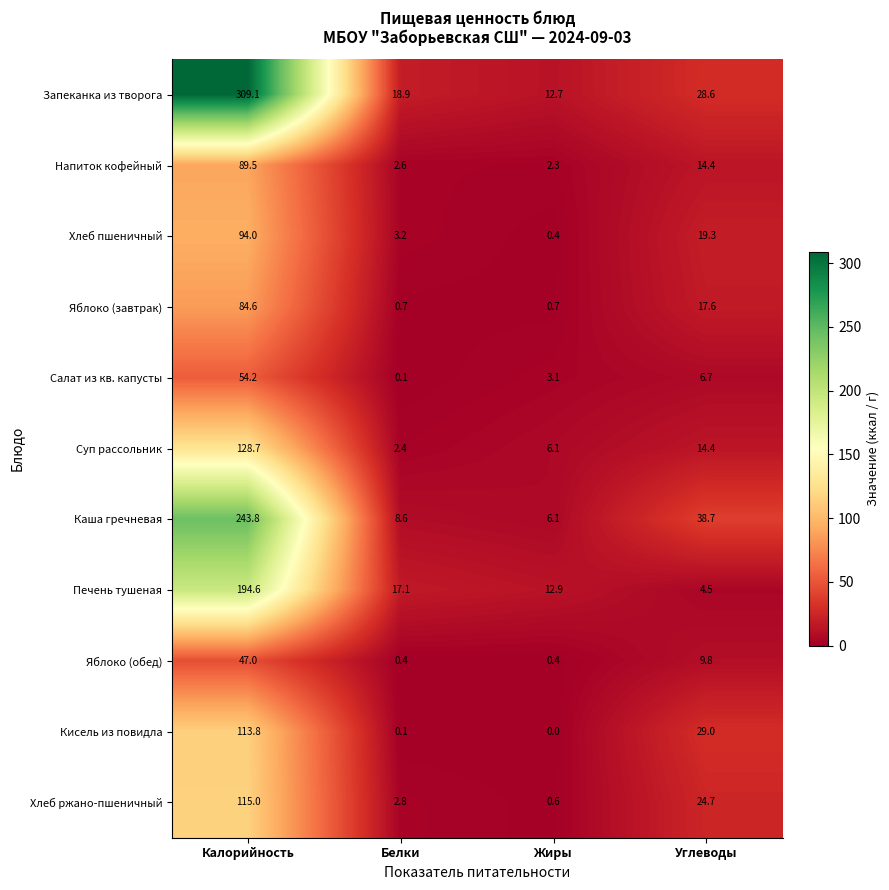

Which label corresponds to the smallest value in the chart?

Жиры